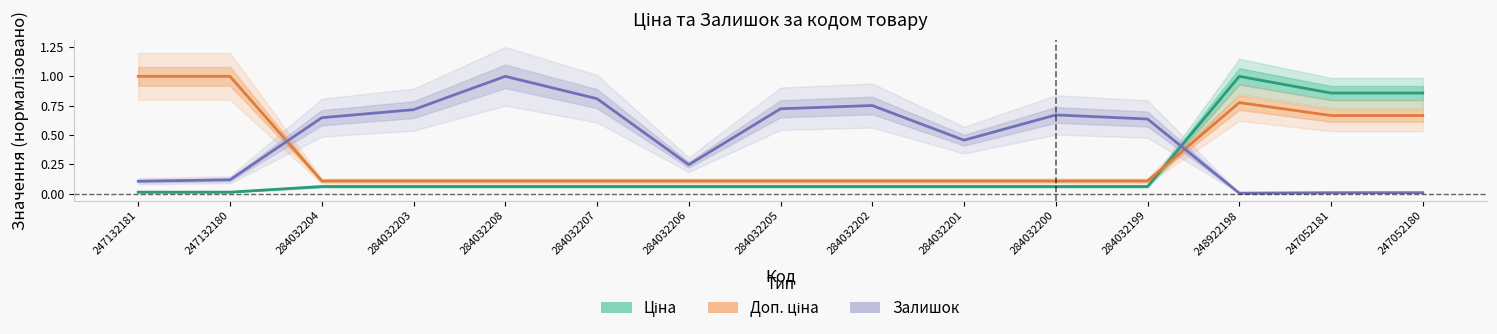

Reading right to left, transcribe all the data shown in this chart.

Ціна: 0.9	0.9	1.0	0.1	0.1	0.1	0.1	0.1	0.1	0.1	0.1	0.1	0.1	0.0	0.0
Доп. ціна: 0.7	0.7	0.8	0.1	0.1	0.1	0.1	0.1	0.1	0.1	0.1	0.1	0.1	1.0	1.0
Залишок: 0.0	0.0	0.0	0.6	0.7	0.5	0.8	0.7	0.2	0.8	1.0	0.7	0.6	0.1	0.1